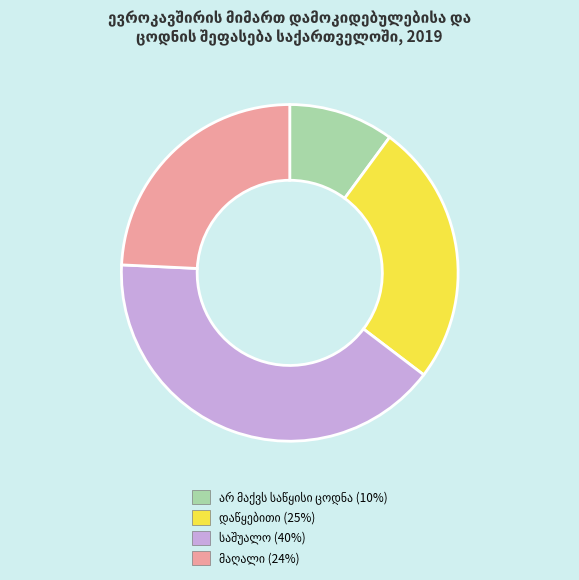

Does any single category account for the majority?

No